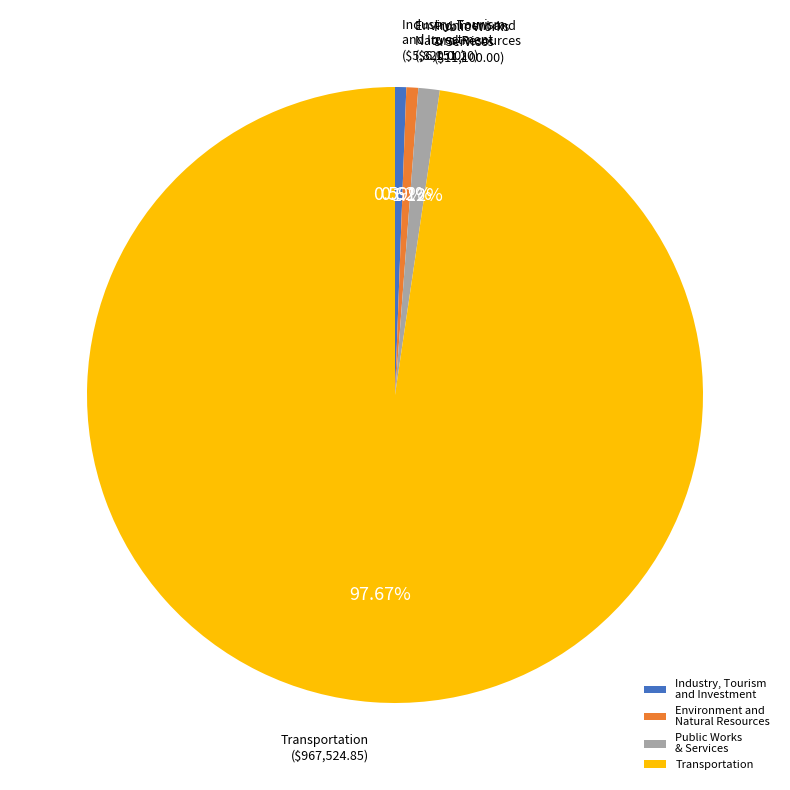

Does Industry, Tourism and Investment represent more than half of the total?

No